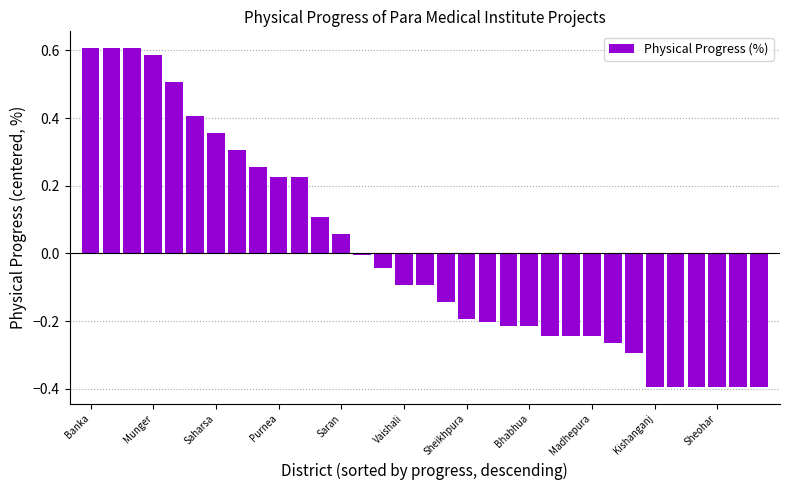

What is the difference between the maximum and minimum values?

1.0